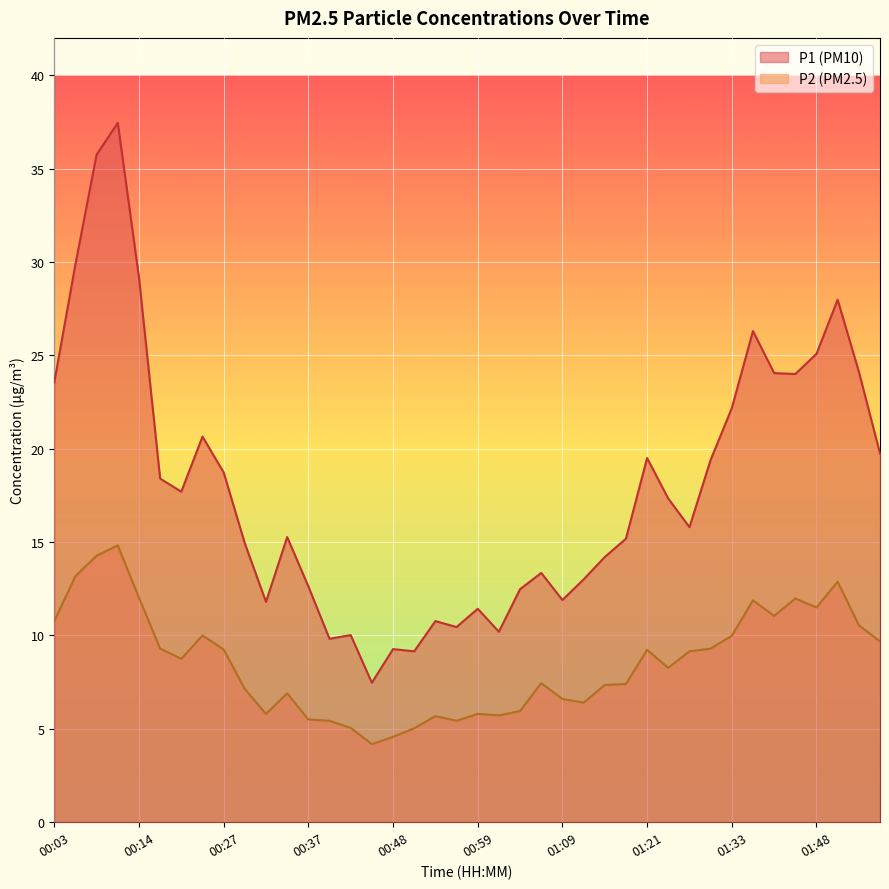

What is the sum of all P1 values?

720.1